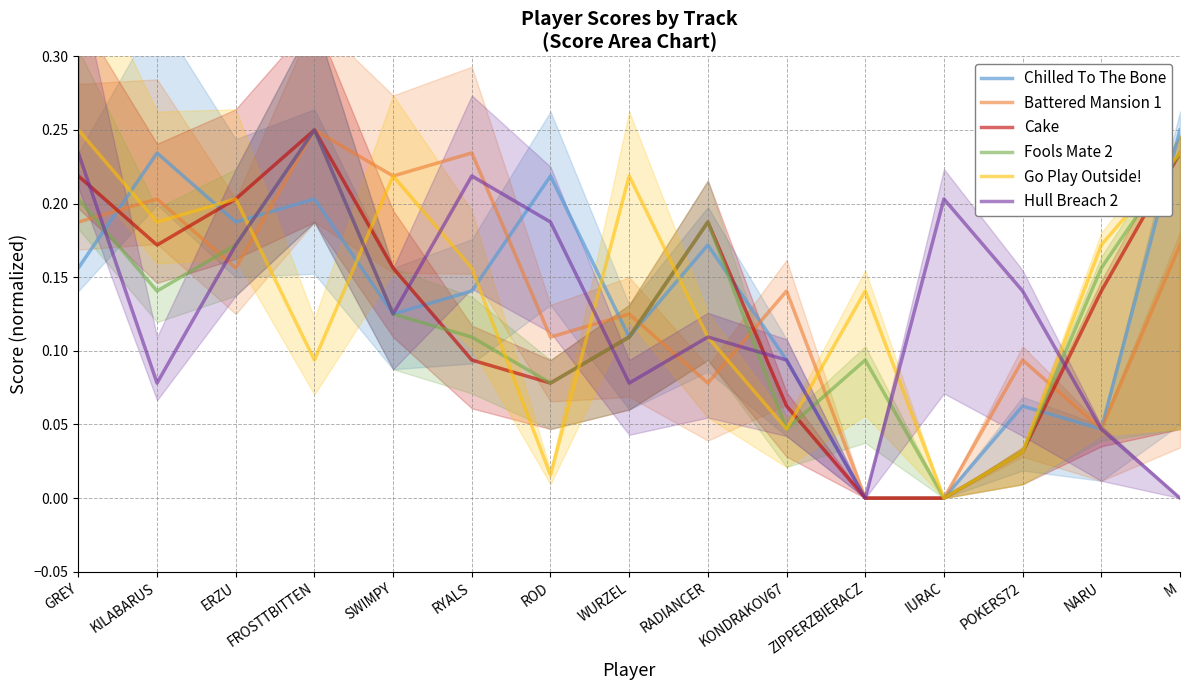

What is the value of the Hull Breach 2 point at the 13th from the left?

0.1